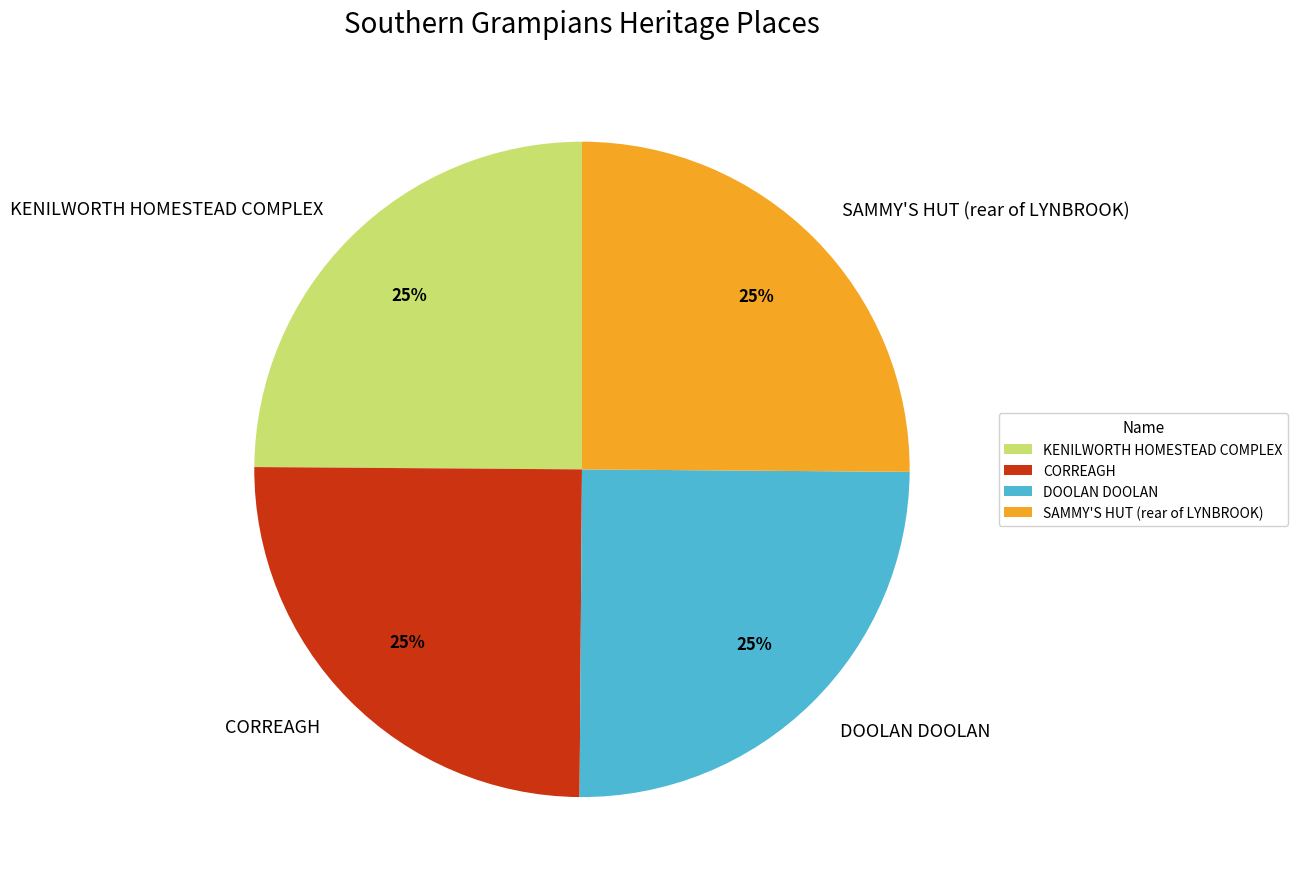

Does KENILWORTH HOMESTEAD COMPLEX represent more than half of the total?

No